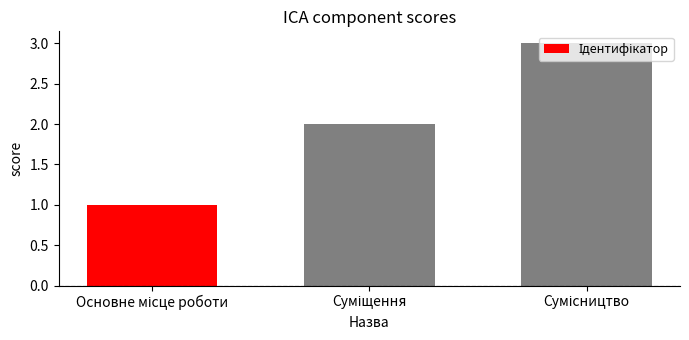

What is the sum of all values?

6